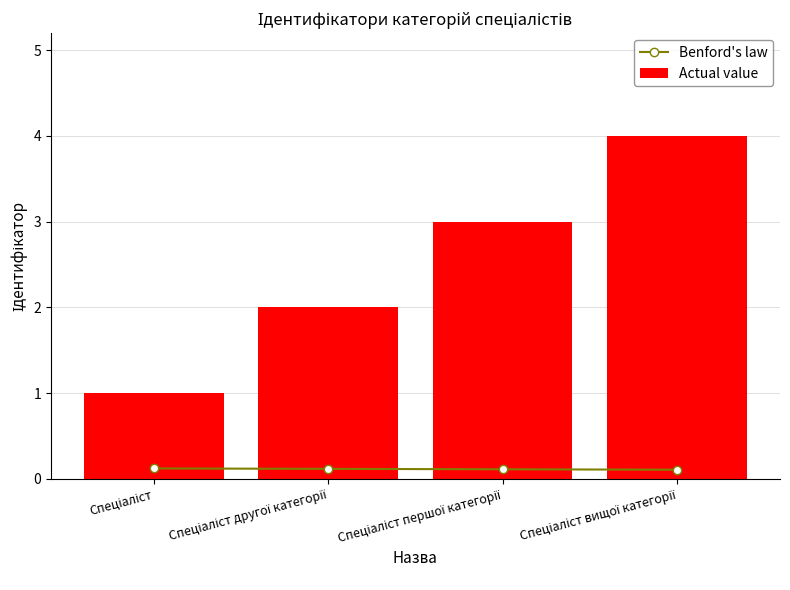

At Спеціаліст вищої категорії, list the series in order from smallest to largest.

Benford's law, Actual value